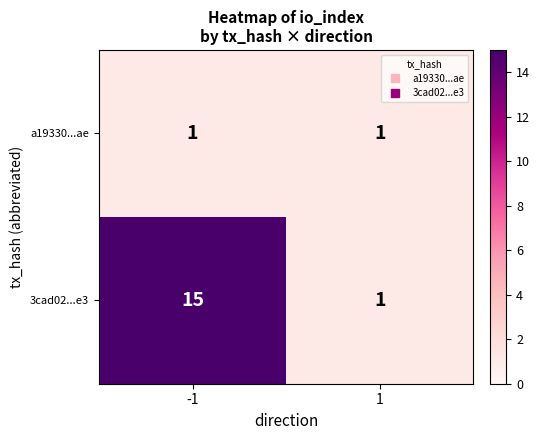

The a19330...ae series shows 2 at -1. True or false?

False